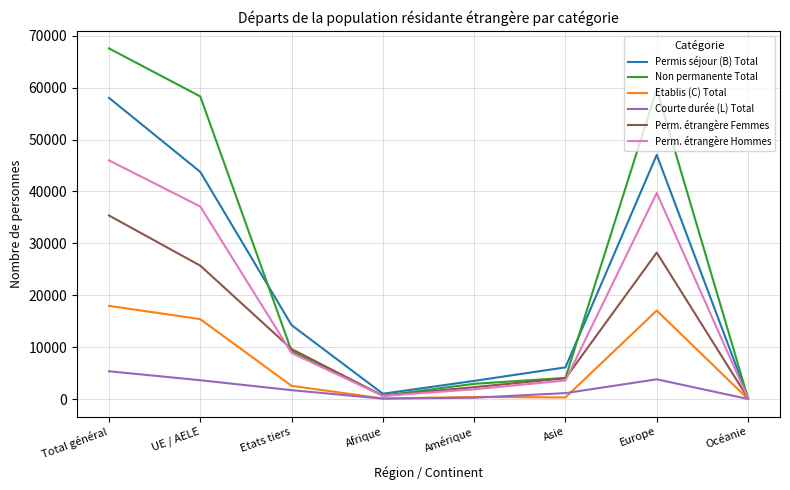

What is the maximum value shown in the chart?

67562